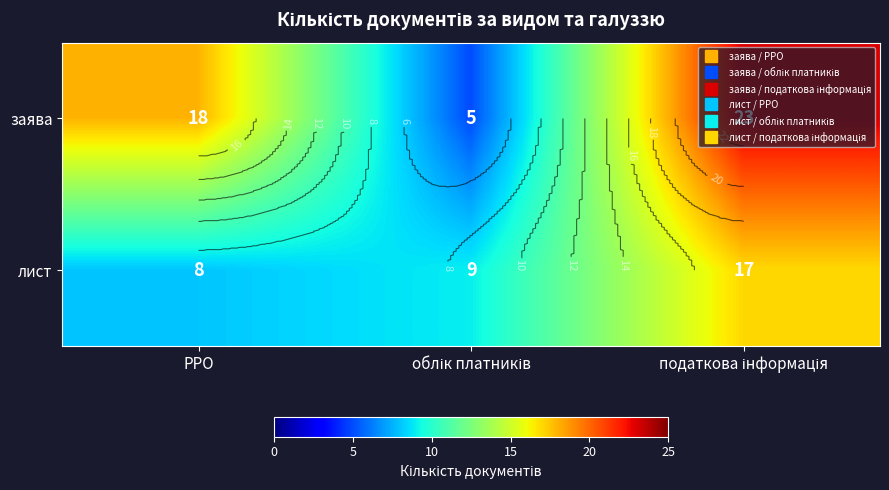

At which category does the chart reach its minimum across all series?

облік платників